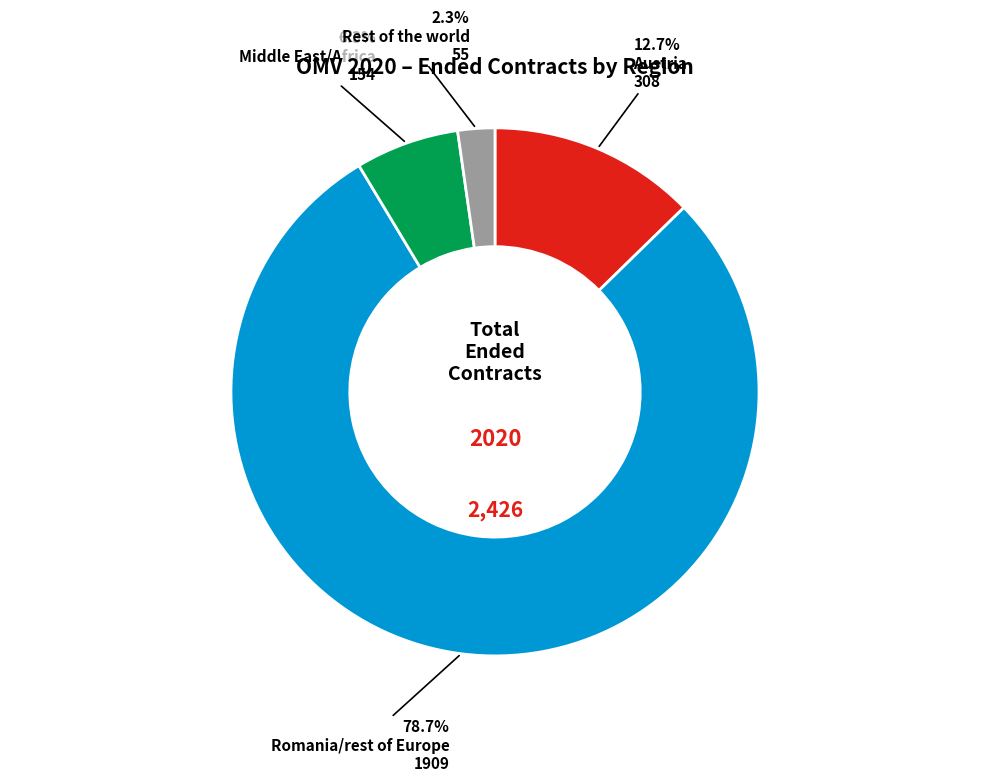

Is there a majority slice in this chart?

Yes